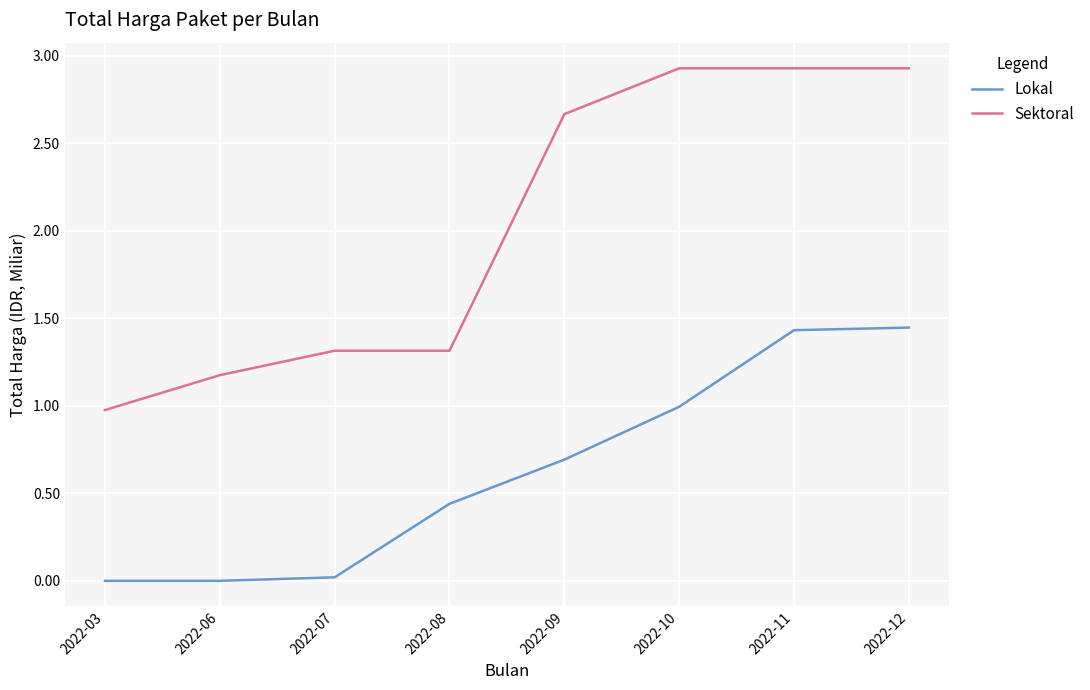

Rank the series by their average value, from highest to lowest.

Sektoral, Lokal